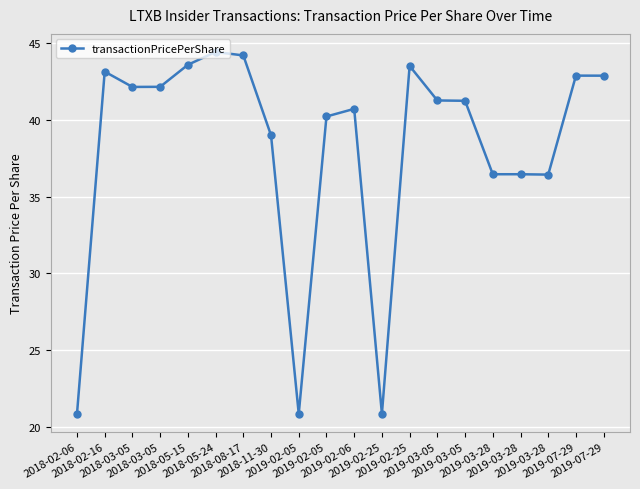

How many series are shown in this chart?

1